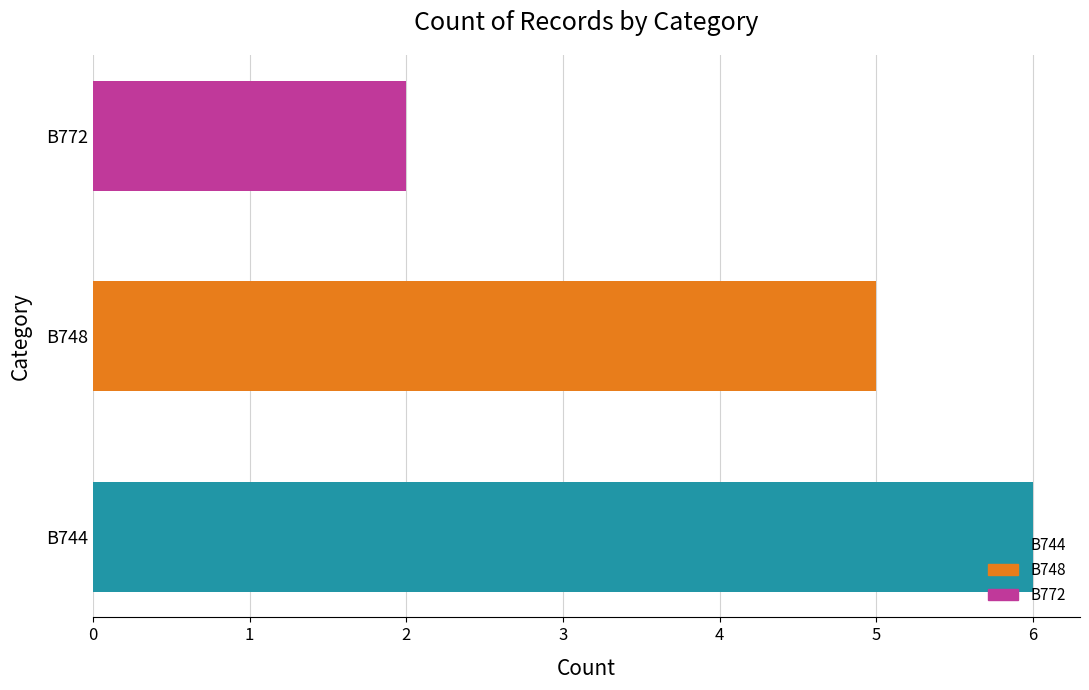

Count the number of categories in the chart.

3